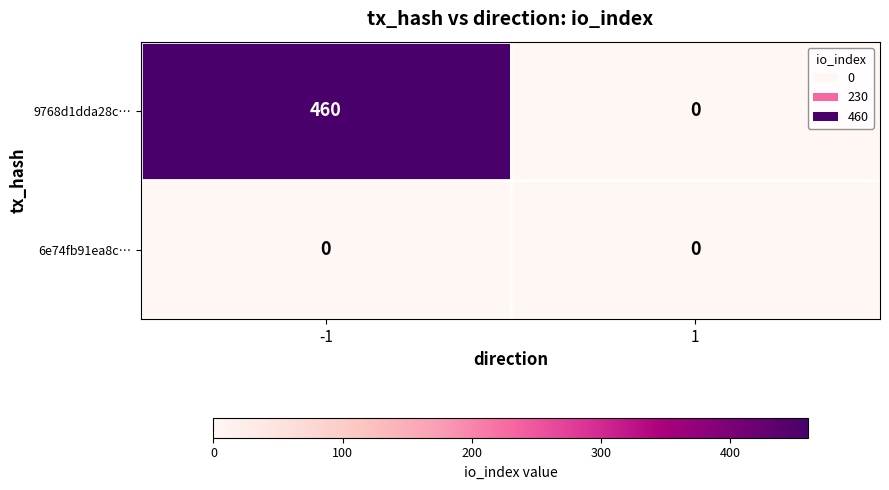

Reading left to right, what are all the values shown in this chart?

9768d1dda28c…: -1=460	1=0
6e74fb91ea8c…: -1=0	1=0